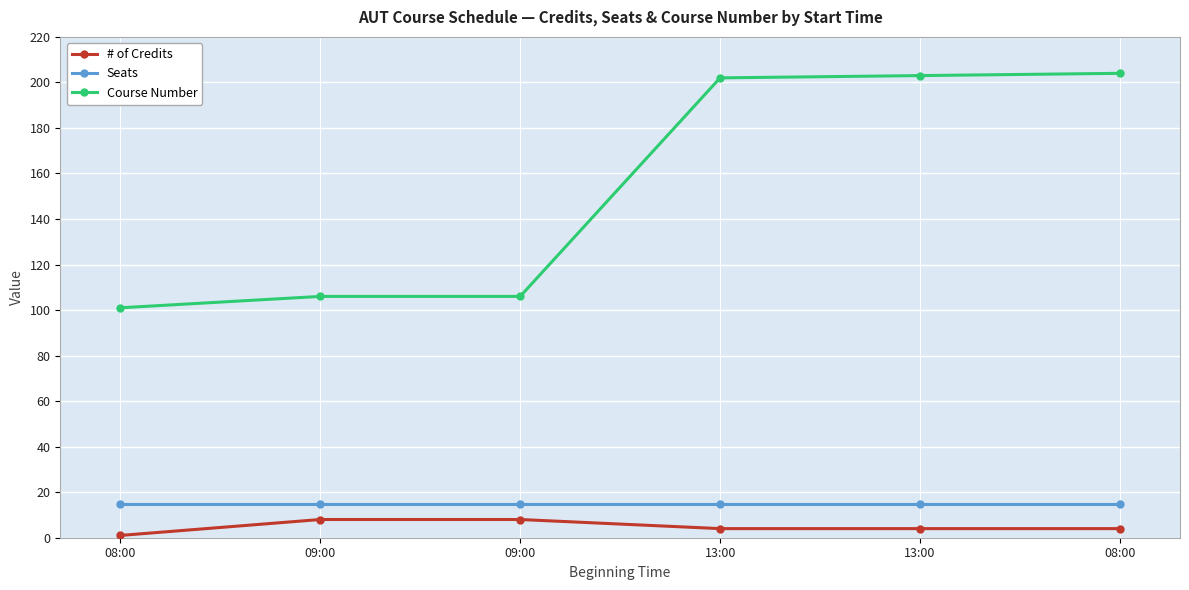

True or false: Course Number and # of Credits intersect in this chart.

False